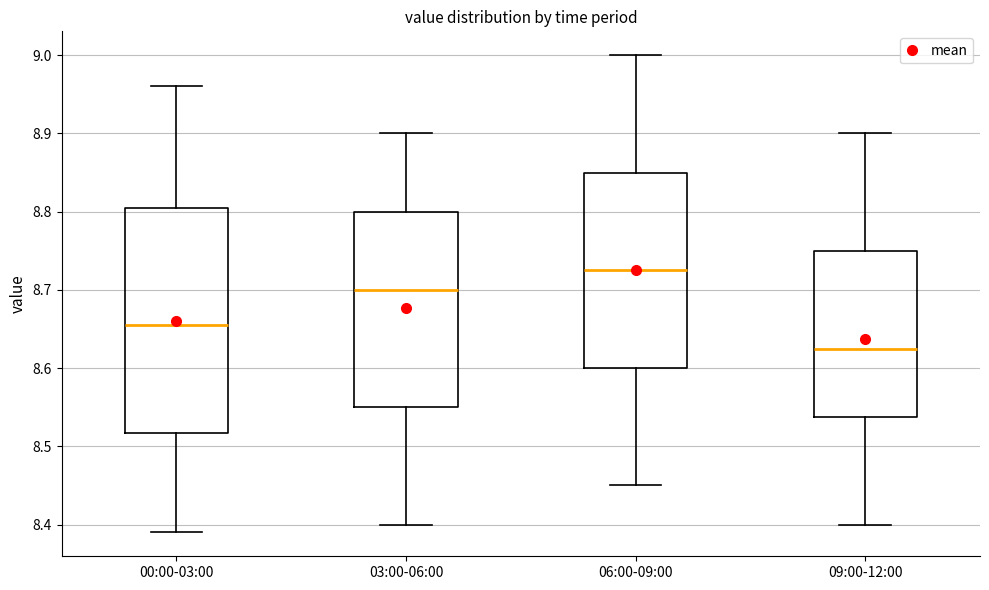

Reading left to right, transcribe this box plot: for each box, give where its median line is, the range the box spans, and where its two whiskers end, as read against the y-axis. The values are not printed on the chart, so give them approximately, as read against the axis.

00:00-03:00: median 8.66, box 8.52 to 8.81, whiskers 8.39 to 8.96
03:00-06:00: median 8.70, box 8.55 to 8.80, whiskers 8.40 to 8.90
06:00-09:00: median 8.73, box 8.60 to 8.85, whiskers 8.45 to 9.00
09:00-12:00: median 8.63, box 8.54 to 8.75, whiskers 8.40 to 8.90